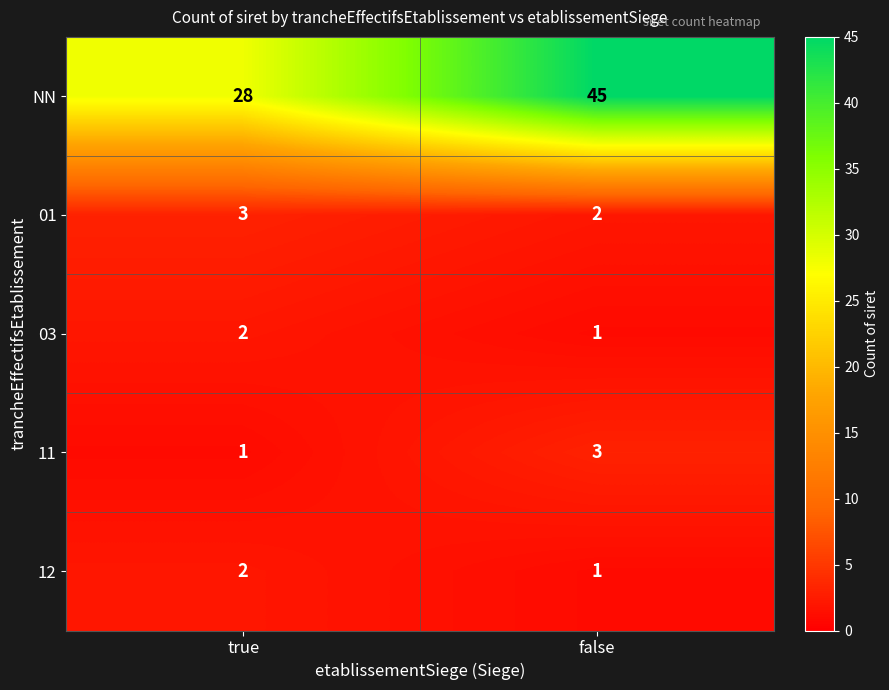

Is it true that 01 equals 3 at false?

False